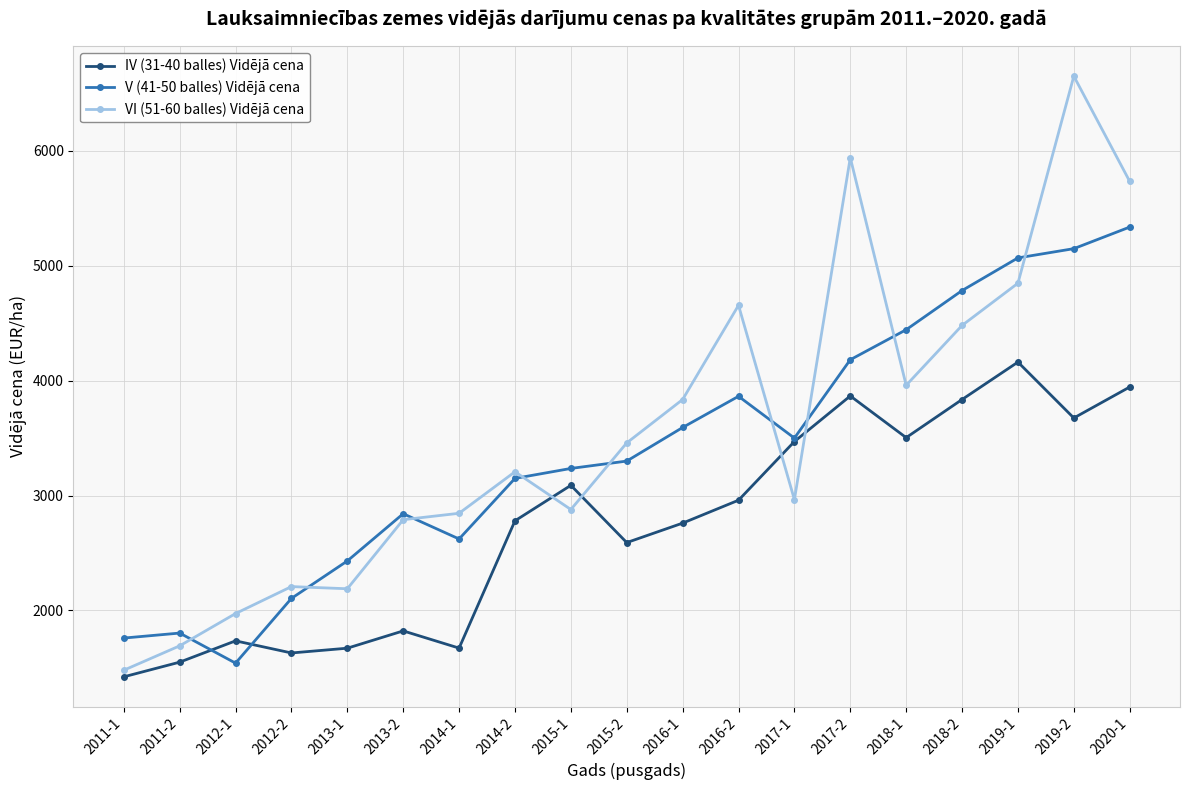

How many values in the IV (31-40 balles) Vidējā cena series exceed 2780?

10